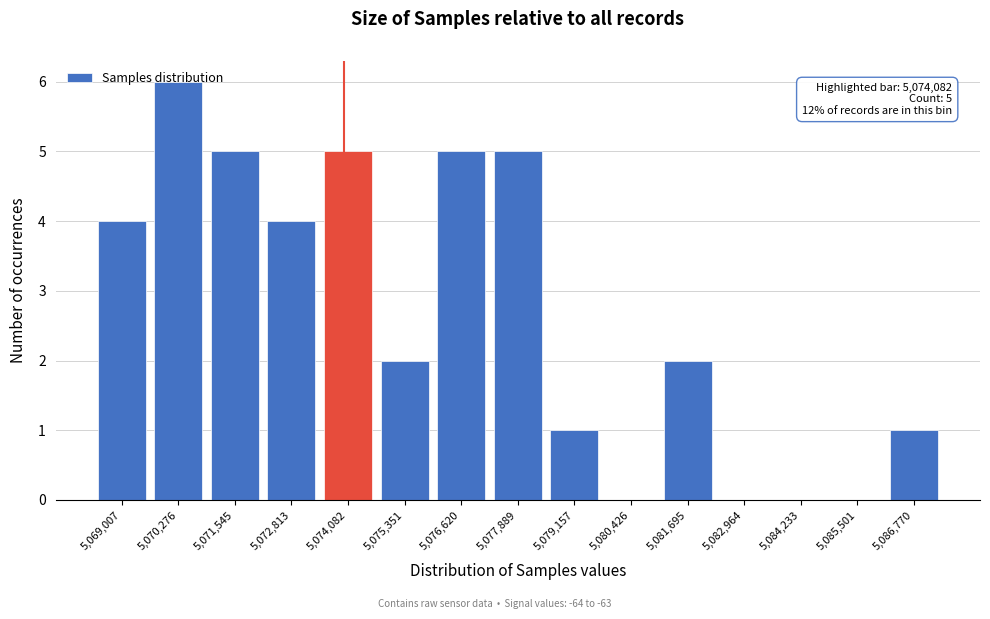

Which range on the x-axis has the tallest bar?

5069600 to 5071000